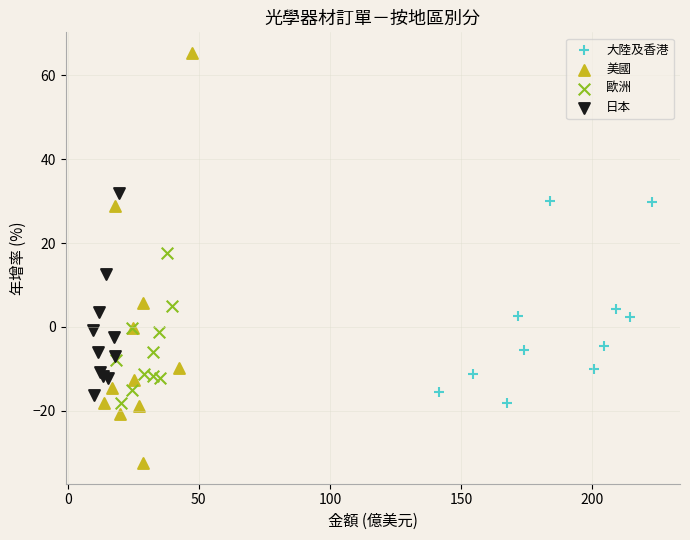

Which series has the widest spread of Y values?

美國